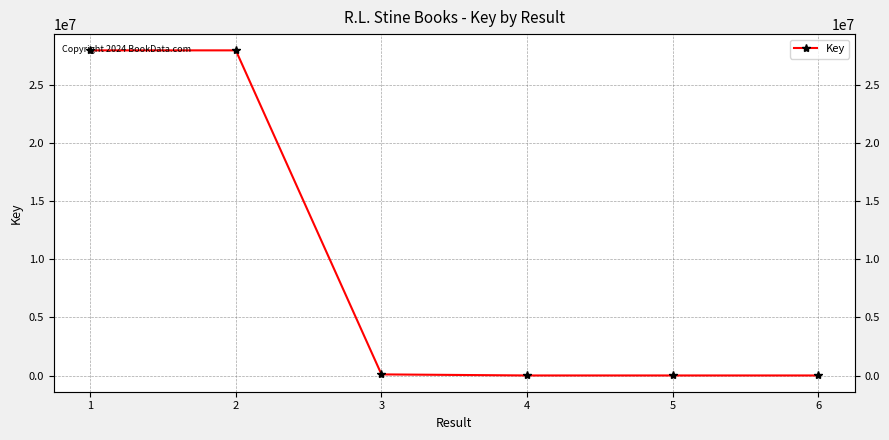

True or false: there are more than 2 points higher than both neighbors.

False